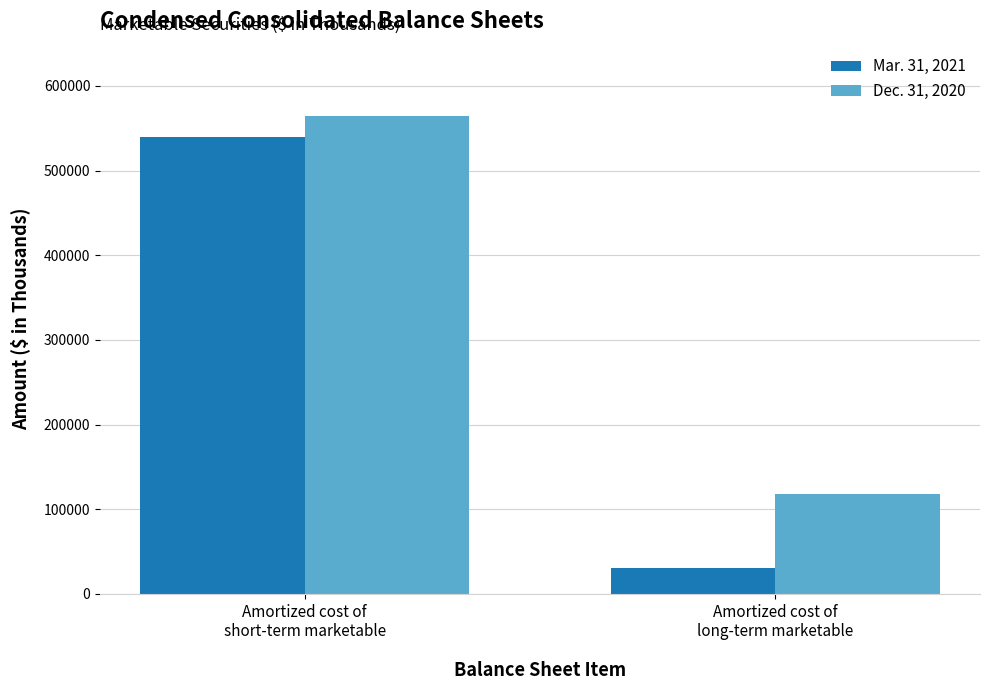

The Mar. 31, 2021 series shows 213283 at Amortized cost of
short-term marketable. True or false?

False